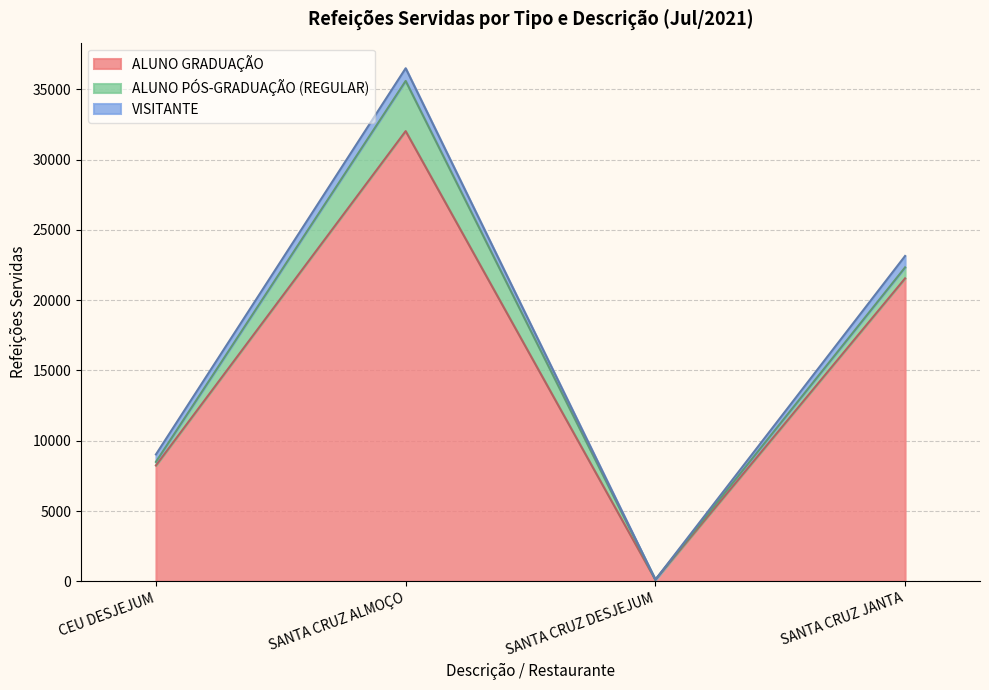

What is the difference between the maximum and minimum values in the ALUNO PÓS-GRADUAÇÃO (REGULAR) series?

3562